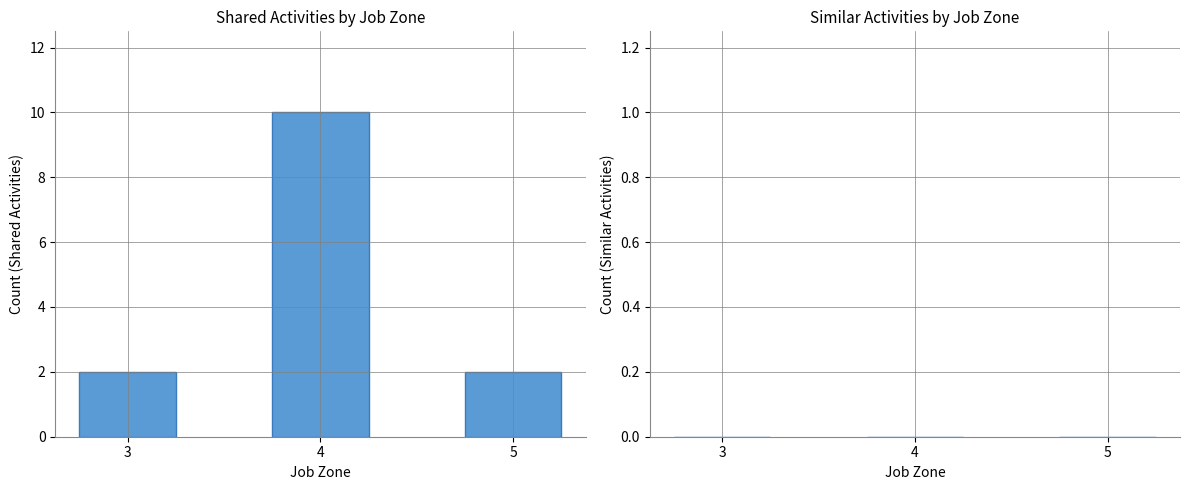

What is the change in value from 3 to 4?

+8